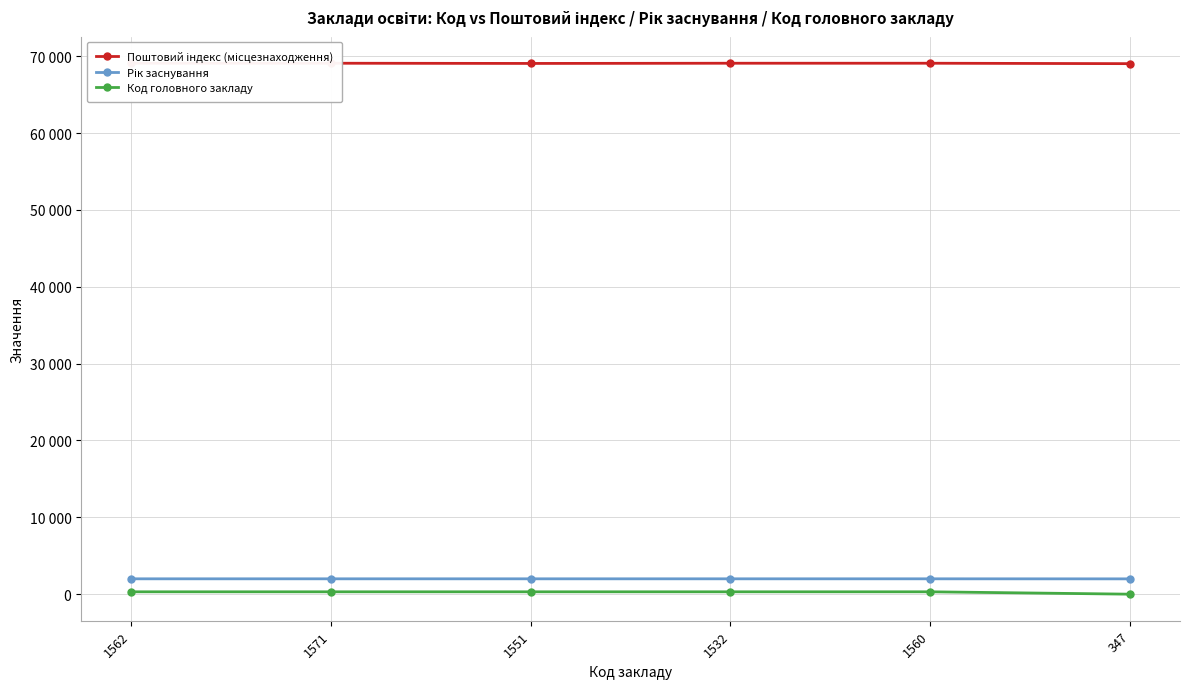

Reading left to right, list all the values displayed in this chart.

Поштовий індекс (місцезнаходження): 69096	69096	69069	69096	69096	69041
Рік заснування: 2000	2000	2000	2000	2000	1994
Код головного закладу: 310	310	310	310	310	0